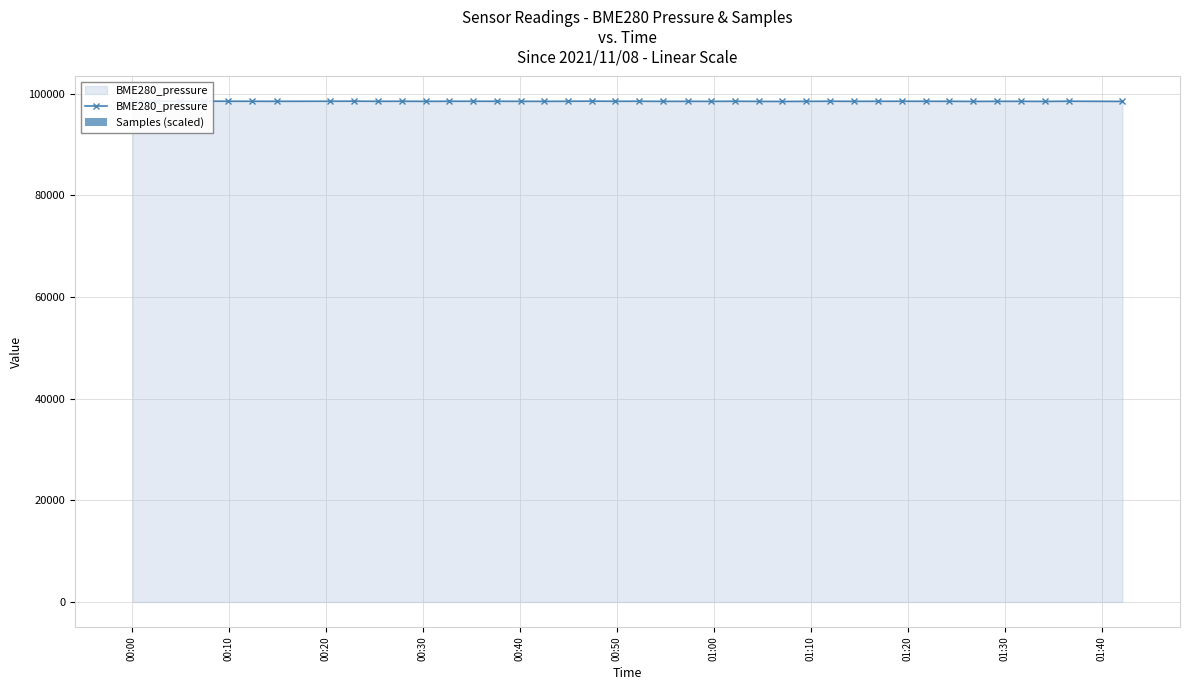

What is the lowest value of the BME280_pressure series?

98500.4